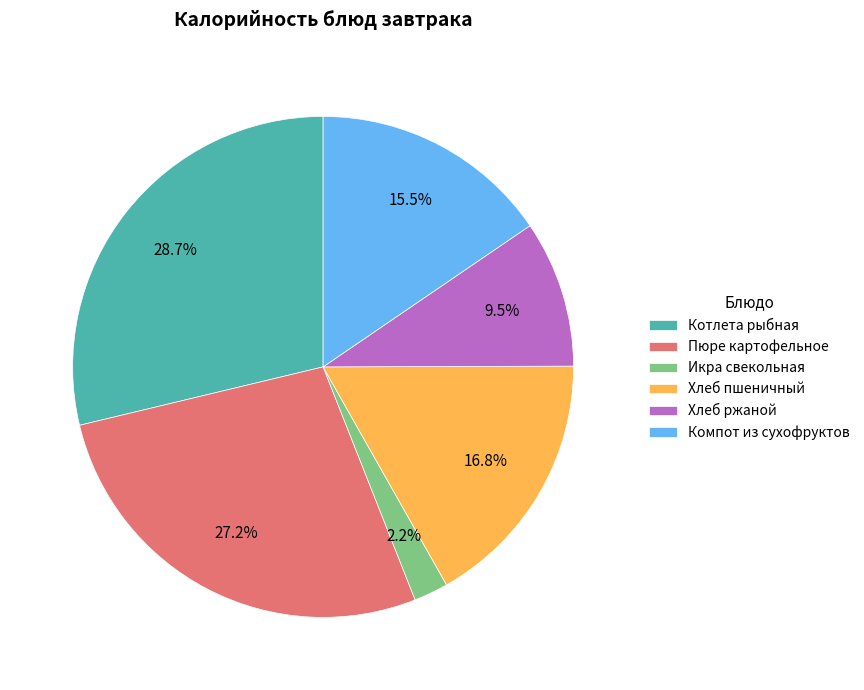

Which slice is the smallest?

Икра свекольная